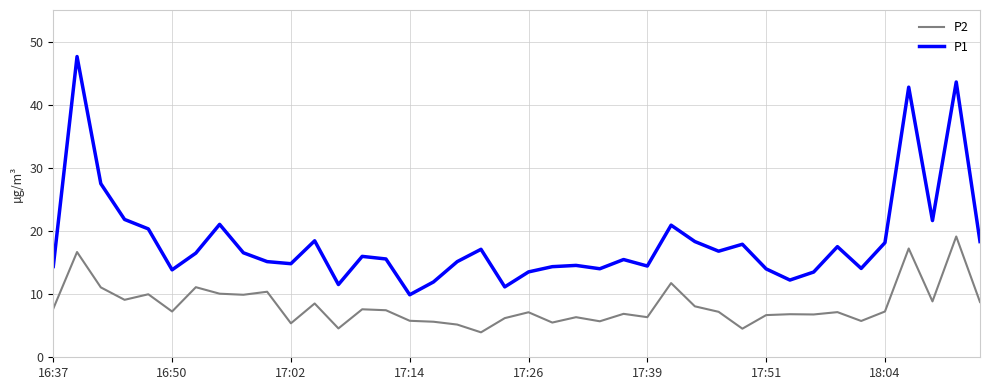

True or false: P2 and P1 cross at least once.

False